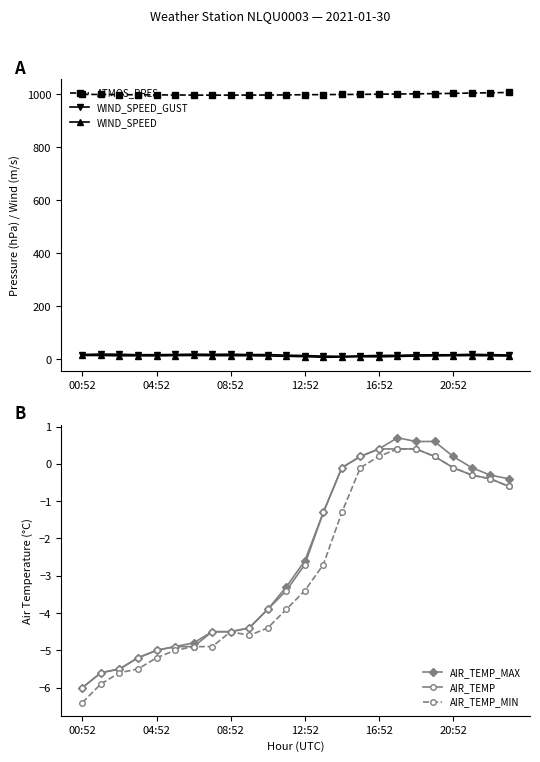

What is the label of the 19th point from the left?

18